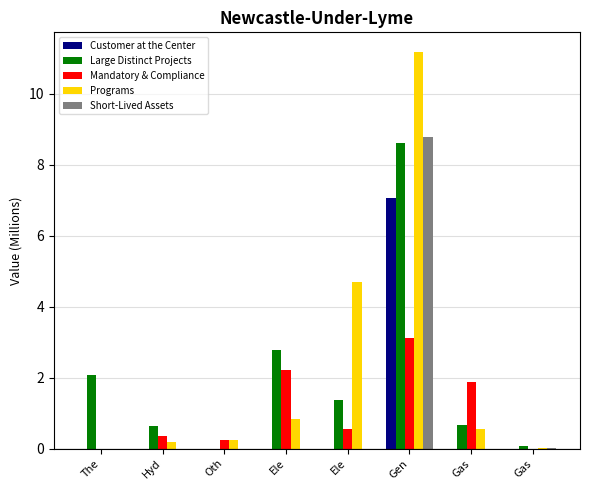

What is the difference between the second highest and second lowest values in the Mandatory & Compliance series?

2.2